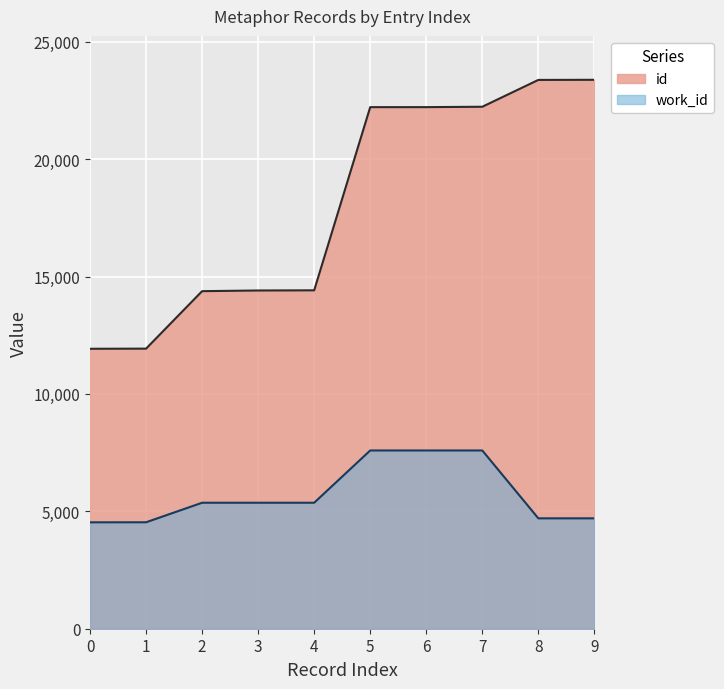

What are all the series names shown in the legend?

id, work_id